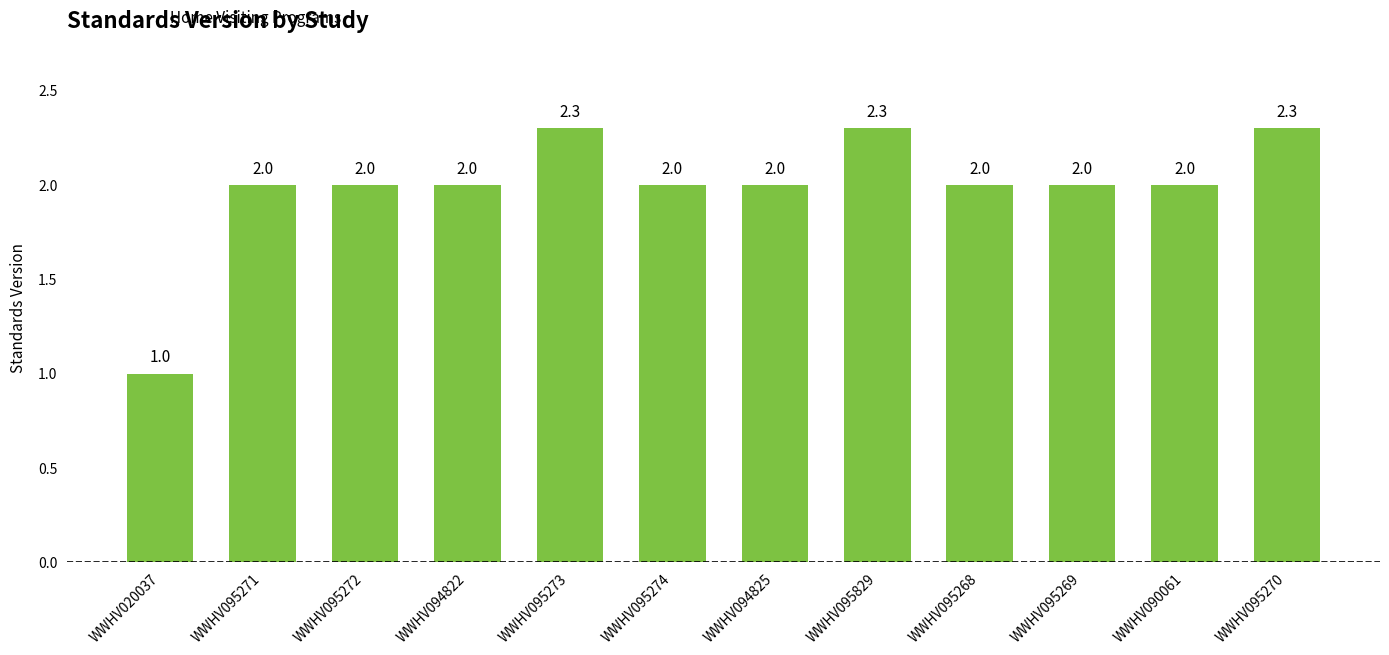

How many series are shown in this chart?

1